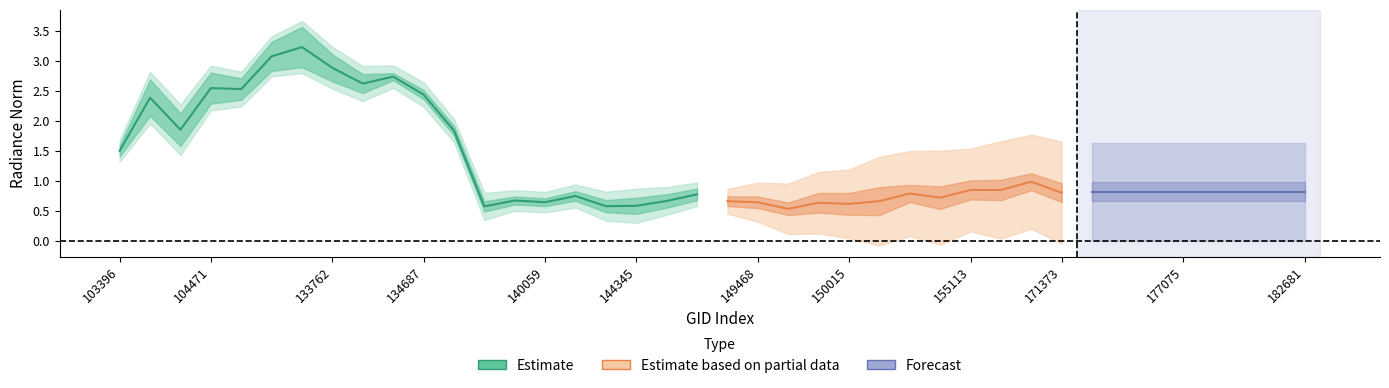

The value of rade9_aggzone_norm at 150777 is 0.8. True or false?

True